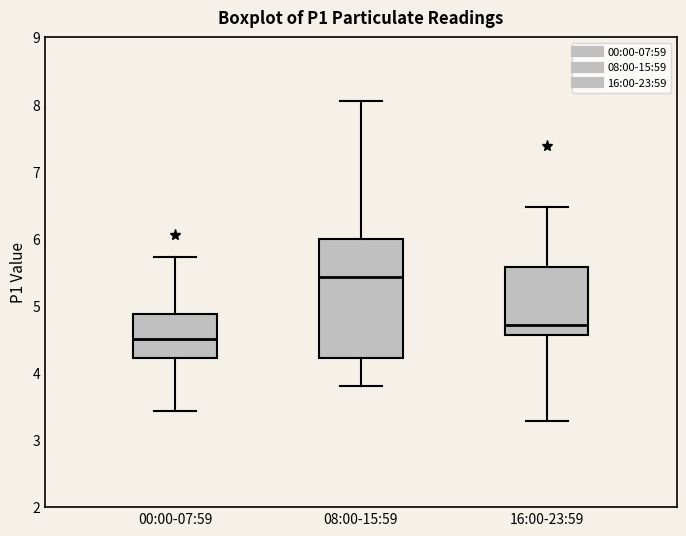

Comparing the boxes themselves (not the whiskers), which one is the tallest?

08:00-15:59